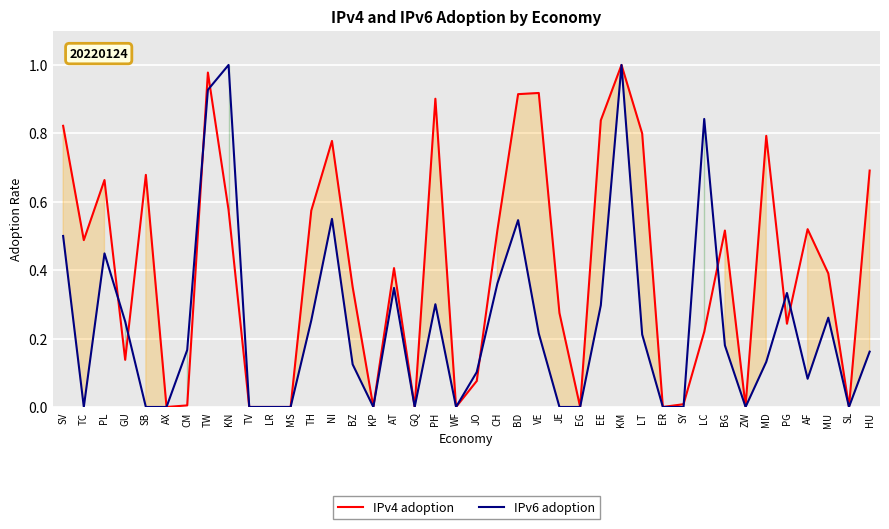

What position from the left is TW?

8